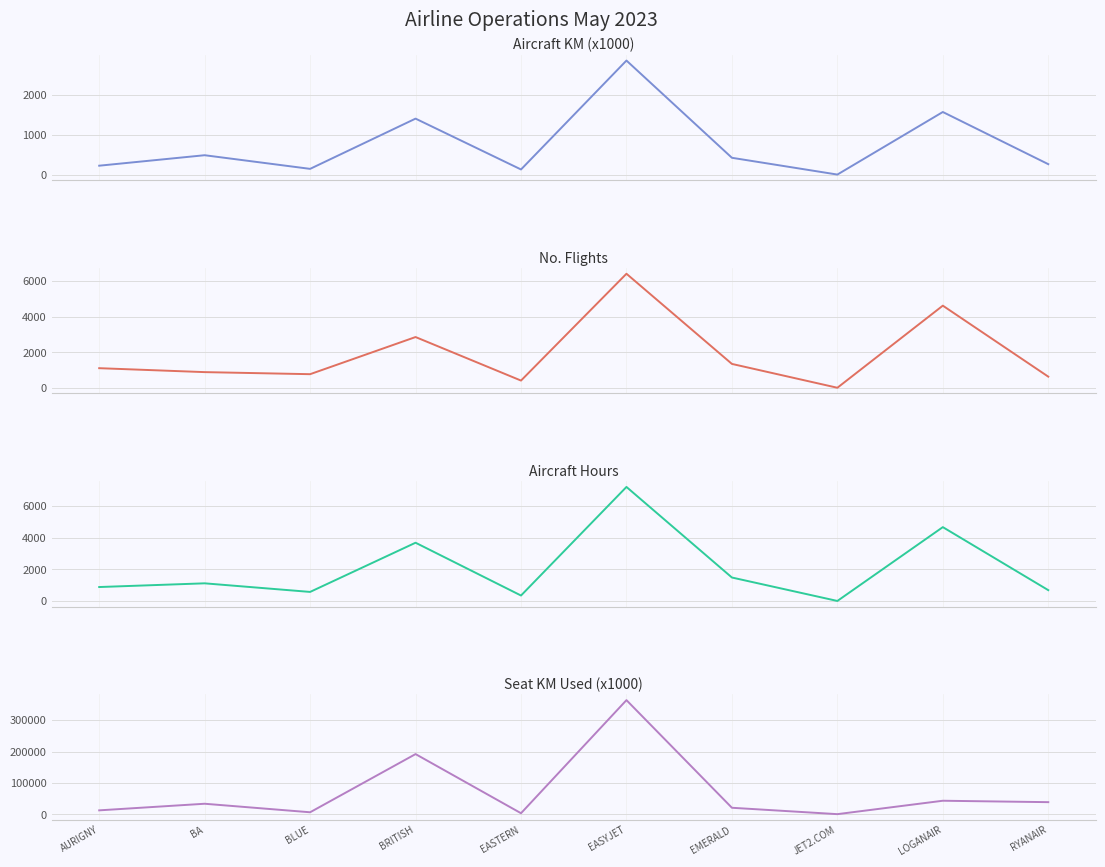

What is the spread (max minus min) of values at LOGANAIR?

41865.0